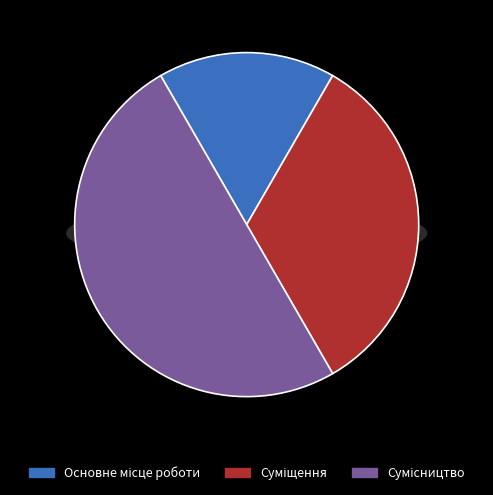

Rank the categories by value from lowest to highest.

Основне місце роботи, Суміщення, Сумісництво